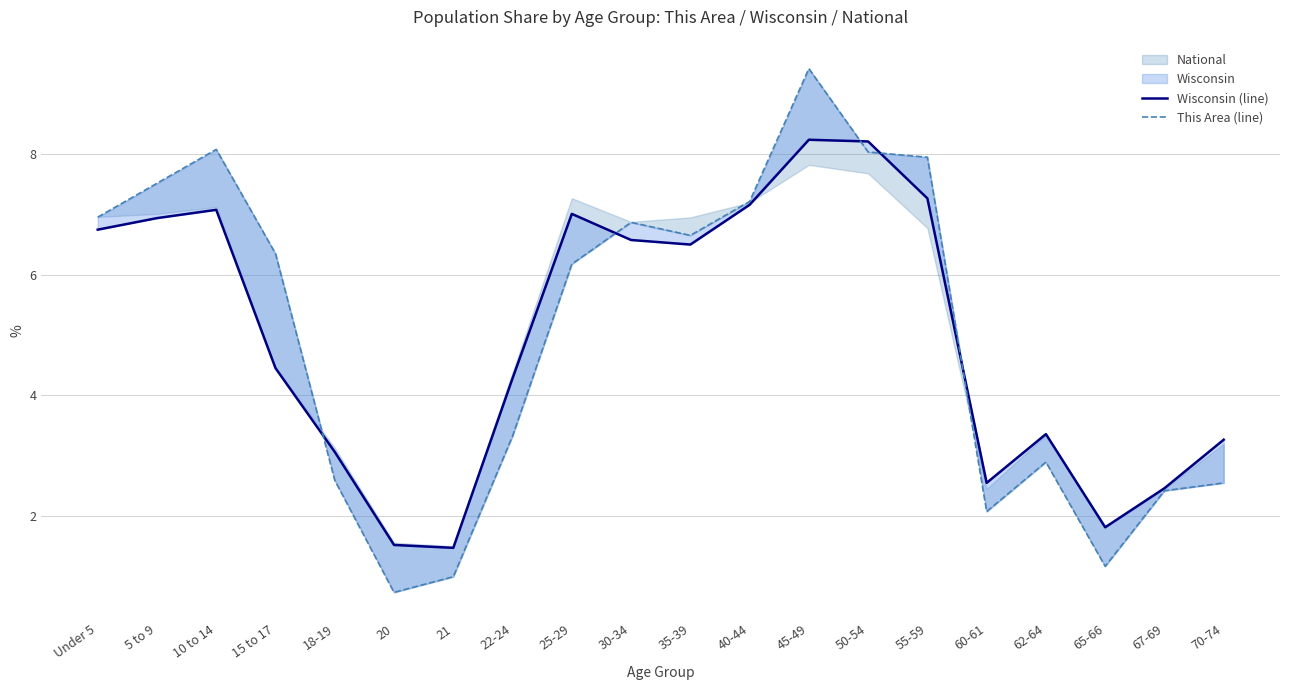

What position from the left is 45-49?

13